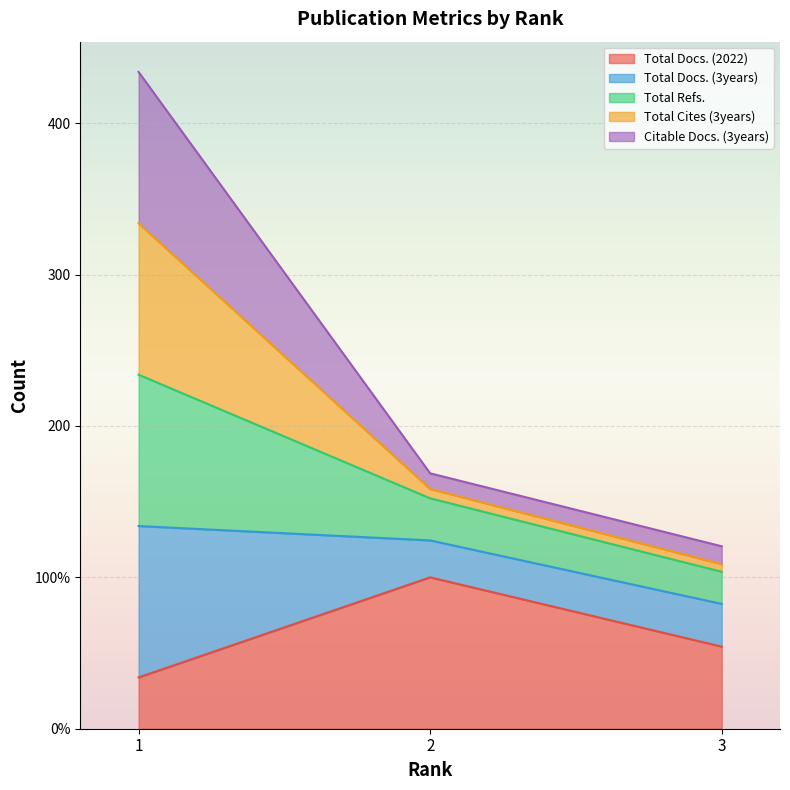

Does the chart display data point markers on the line(s)?

No